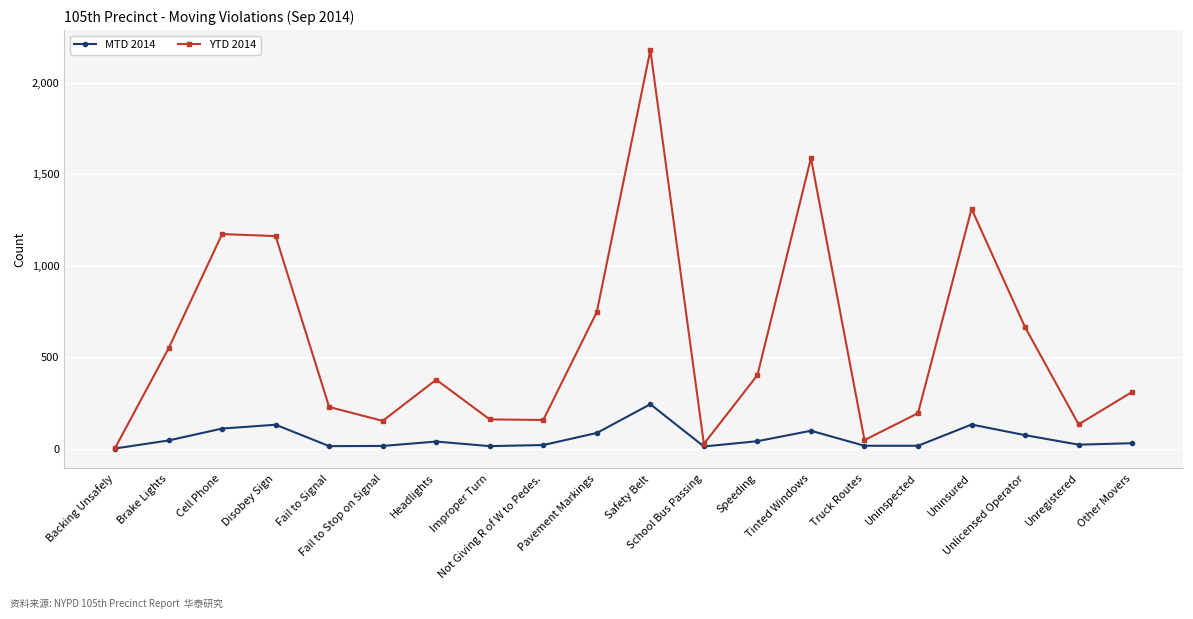

What are all the series names shown in the legend?

MTD 2014, YTD 2014